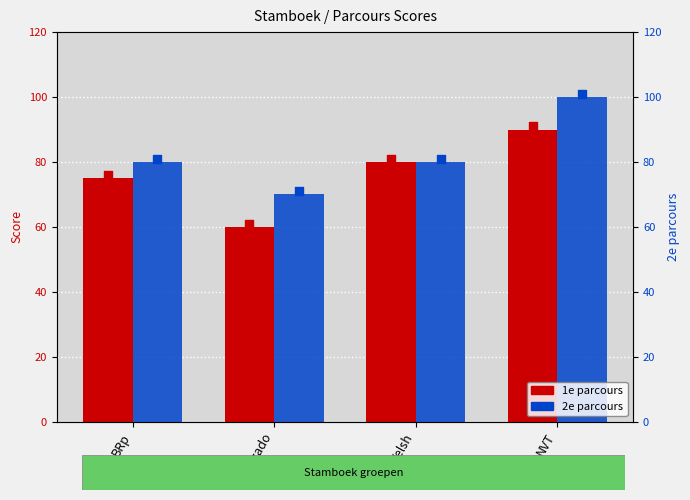

At which category is the sum across all series the highest?

NVT